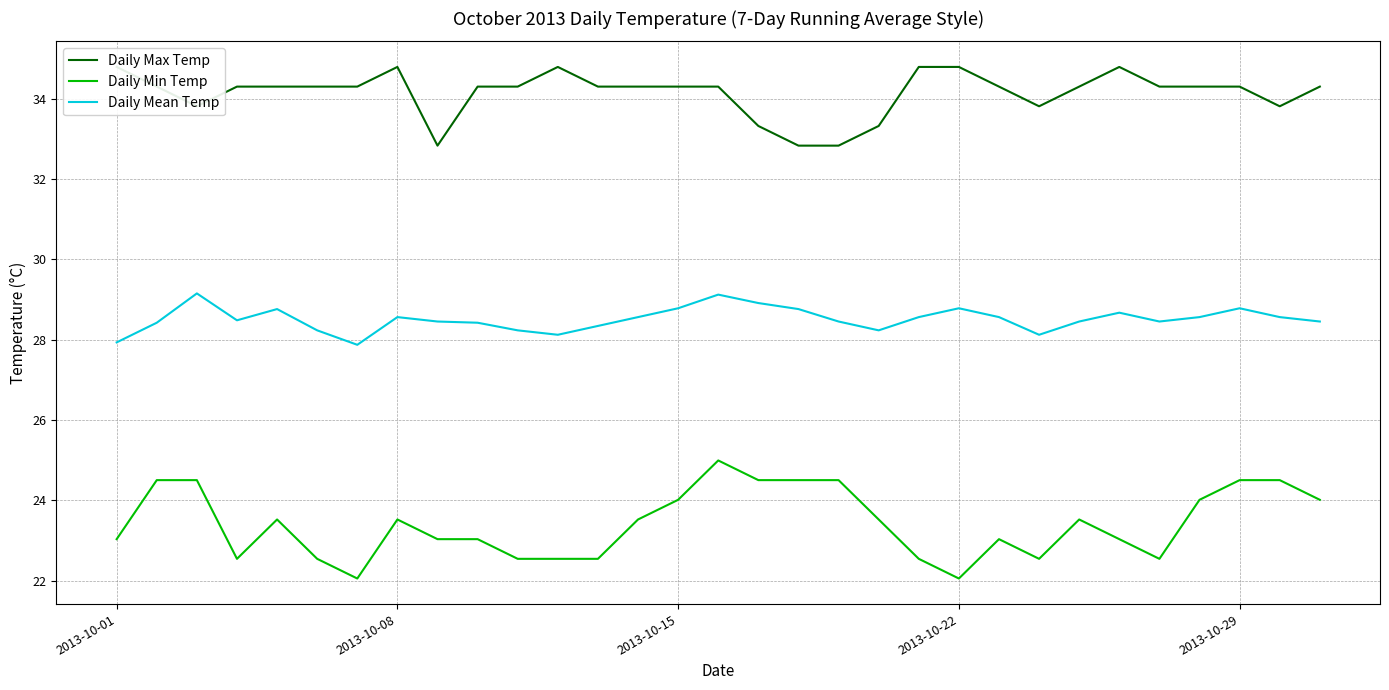

Is it true that Daily Mean Temp equals 9.6 at 2013-10-01?

False